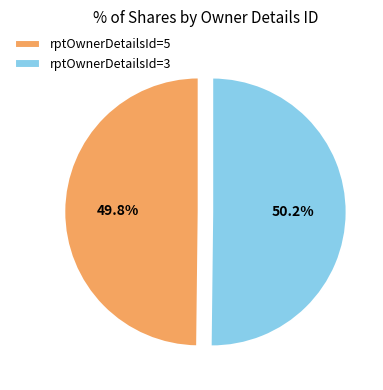

Does any single category account for the majority?

Yes